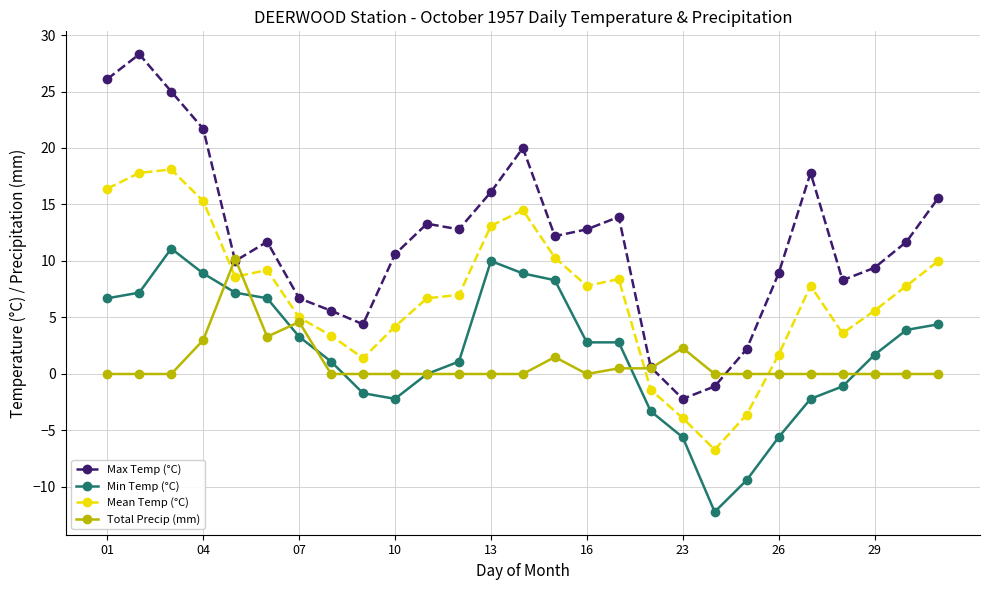

True or false: Min Temp (°C) and Max Temp (°C) intersect in this chart.

False